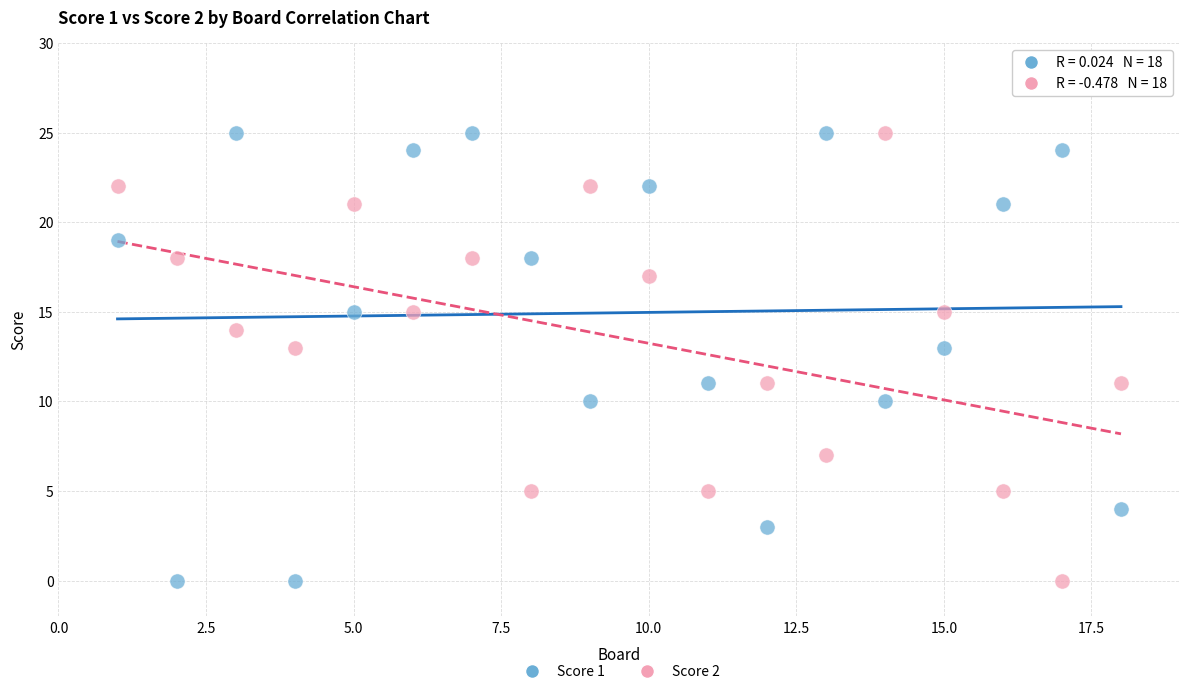

Across all data points, what is the range of Y values (max minus min)?

25